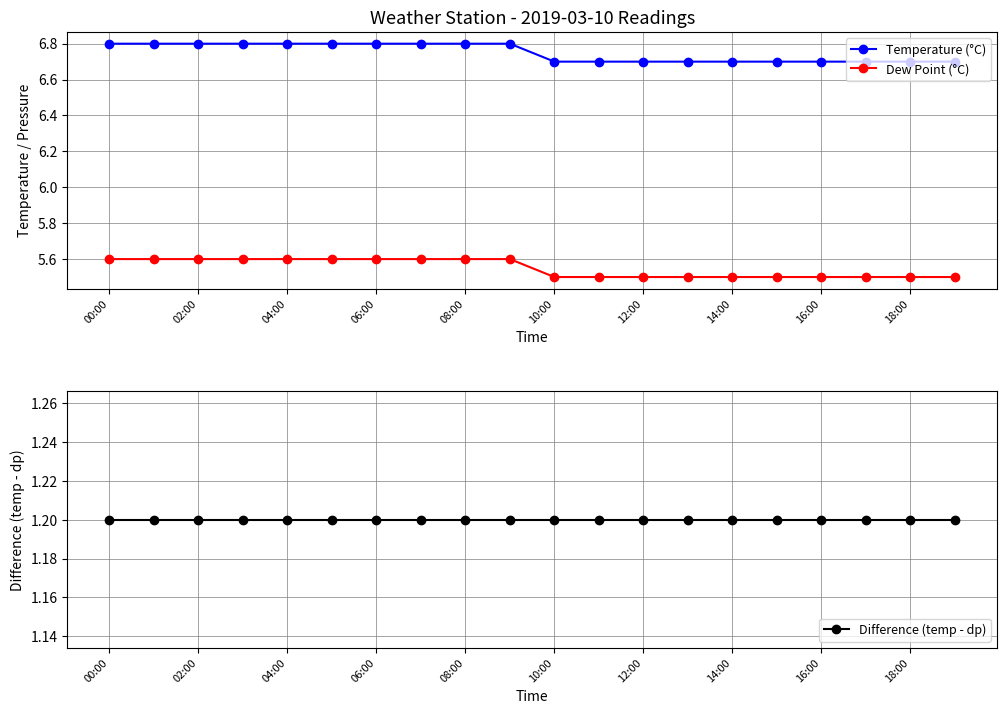

At which category is the sum across all series the highest?

00:00